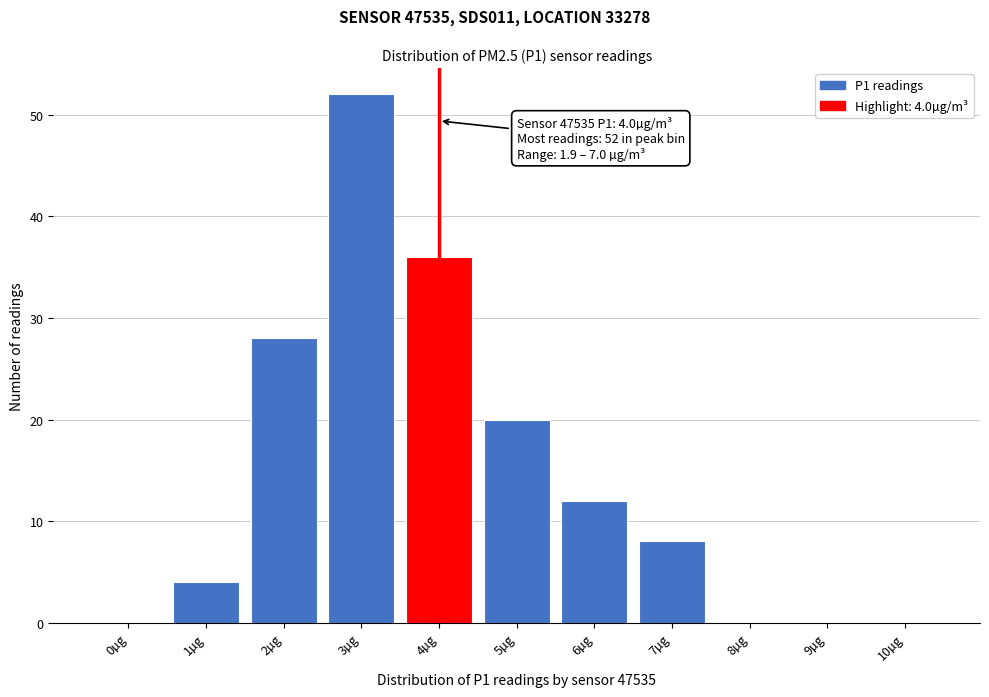

Reading left to right, extract all data points from this chart.

0µg=0	1µg=4	2µg=28	3µg=52	4µg=36	5µg=20	6µg=12	7µg=8	8µg=0	9µg=0	10µg=0